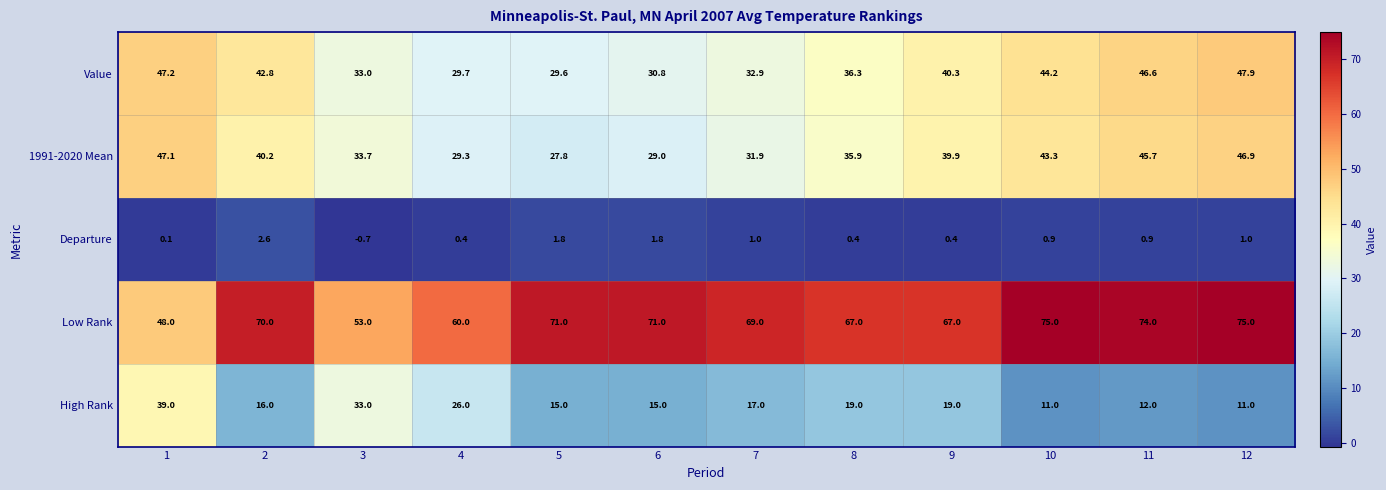

Read the 1991-2020 Mean value at 2.

40.2